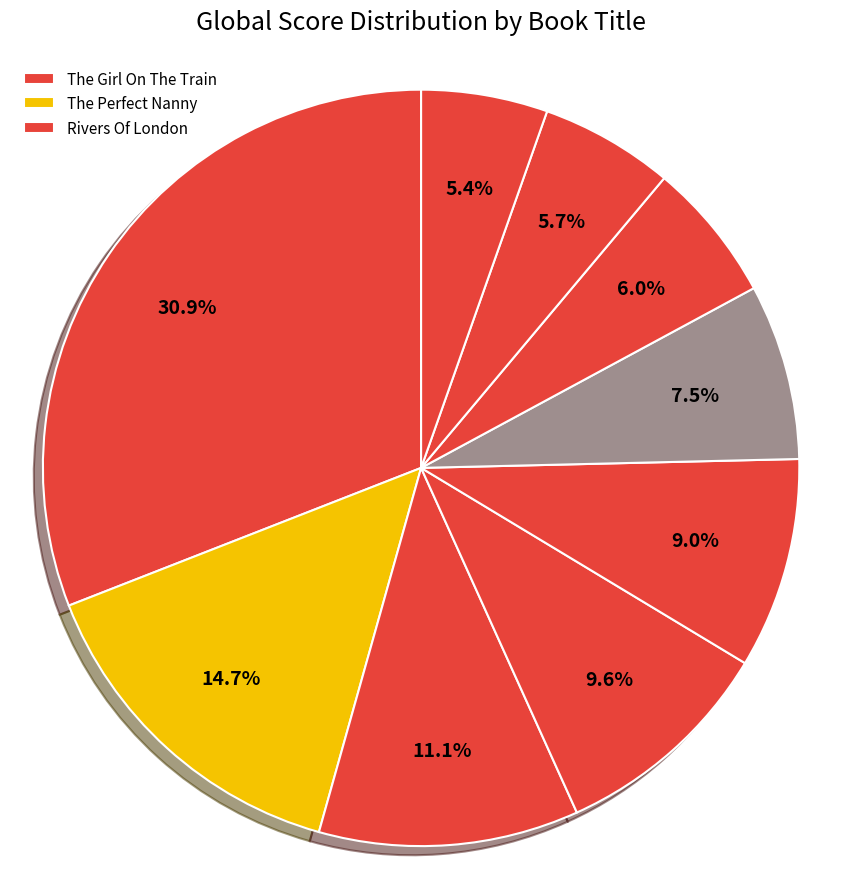

How many segments does this pie chart have?

9